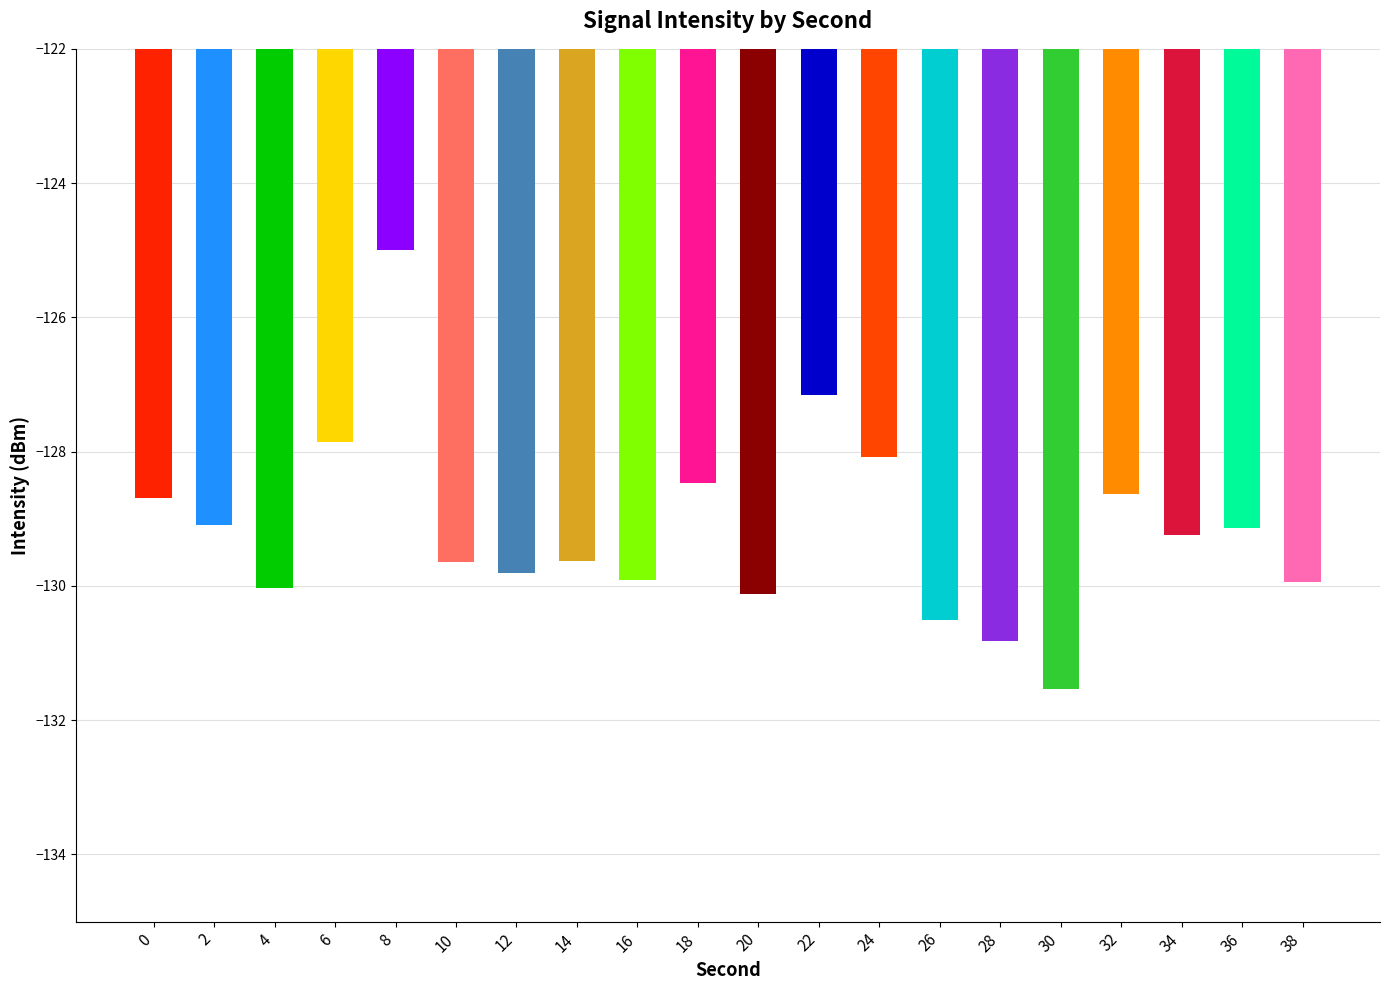

Is it true that the value at 36 is -129.1?

True